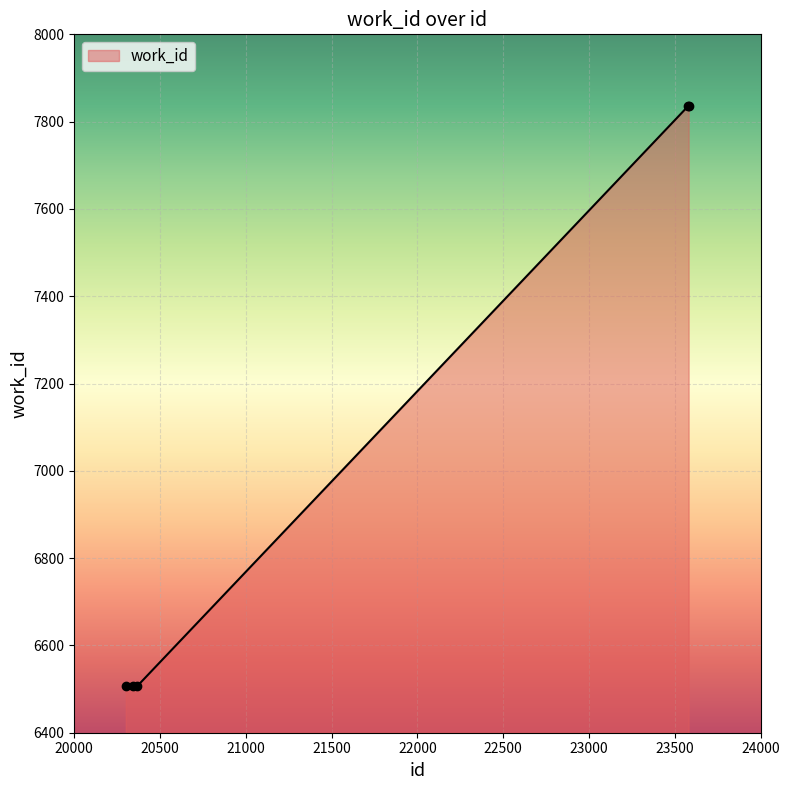

Reading left to right, what are all the values shown in this chart?

6506	6506	6506	7835	7835